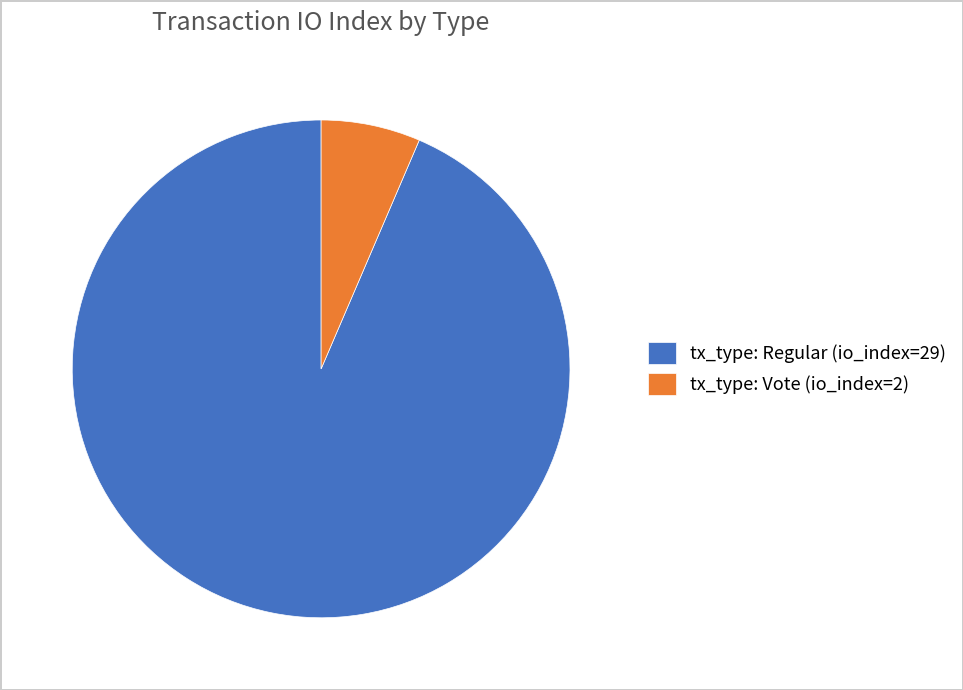

Which has a higher value, tx_type: Vote (io_index=2) or tx_type: Regular (io_index=29)?

tx_type: Regular (io_index=29)